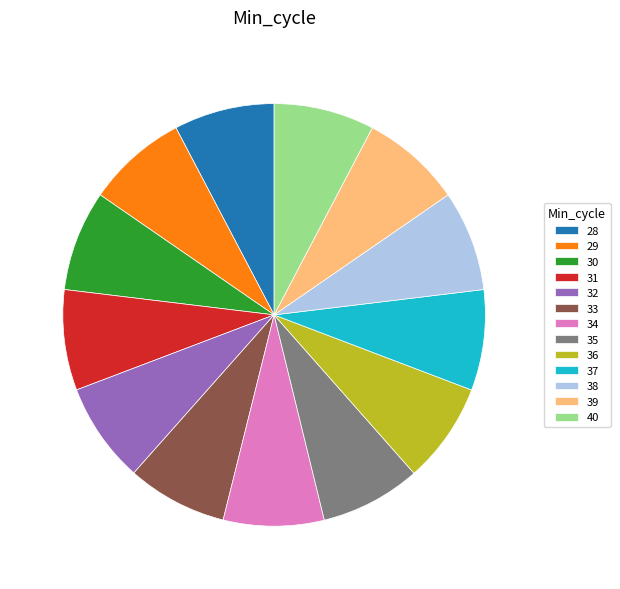

Does 30 account for over 50% of the chart?

No